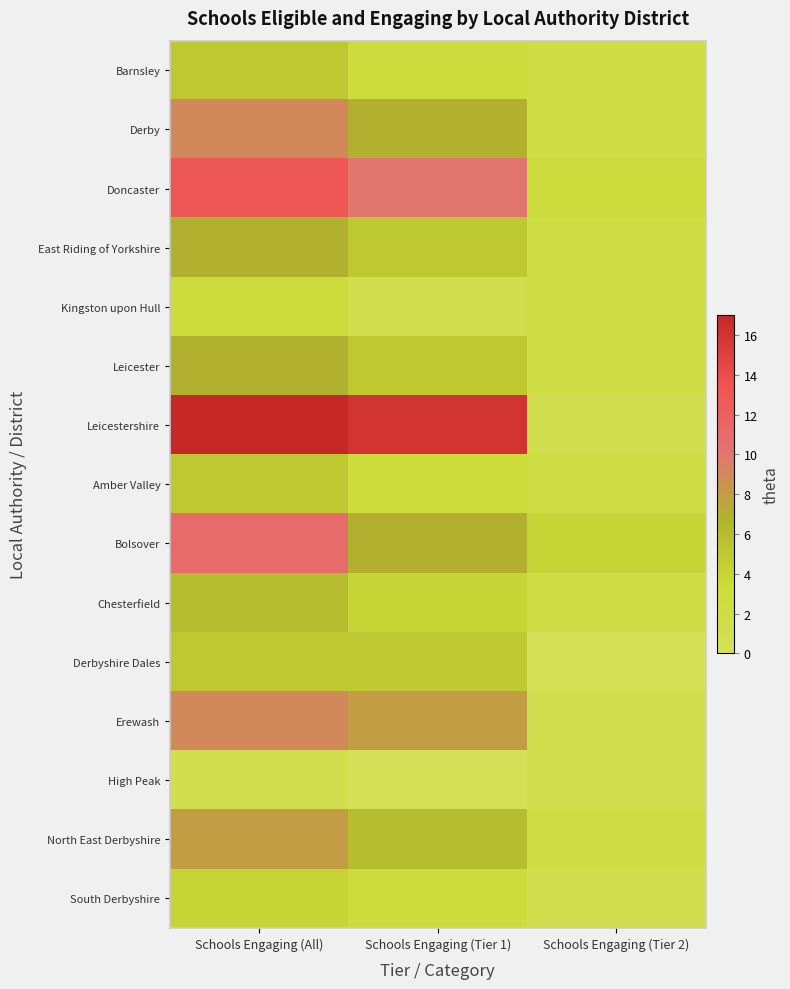

Which series has the largest range (max minus min)?

Leicestershire